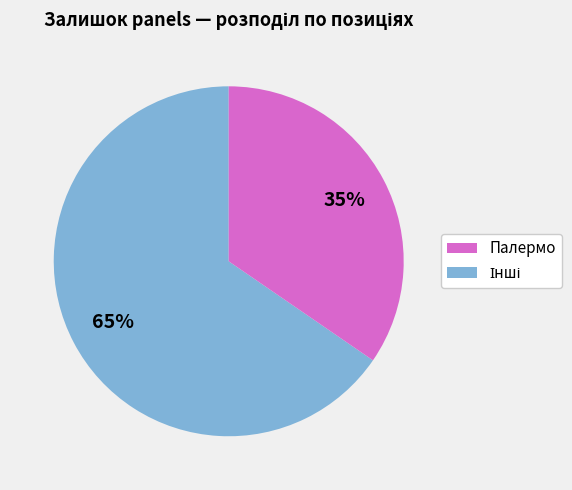

Is there a majority slice in this chart?

Yes